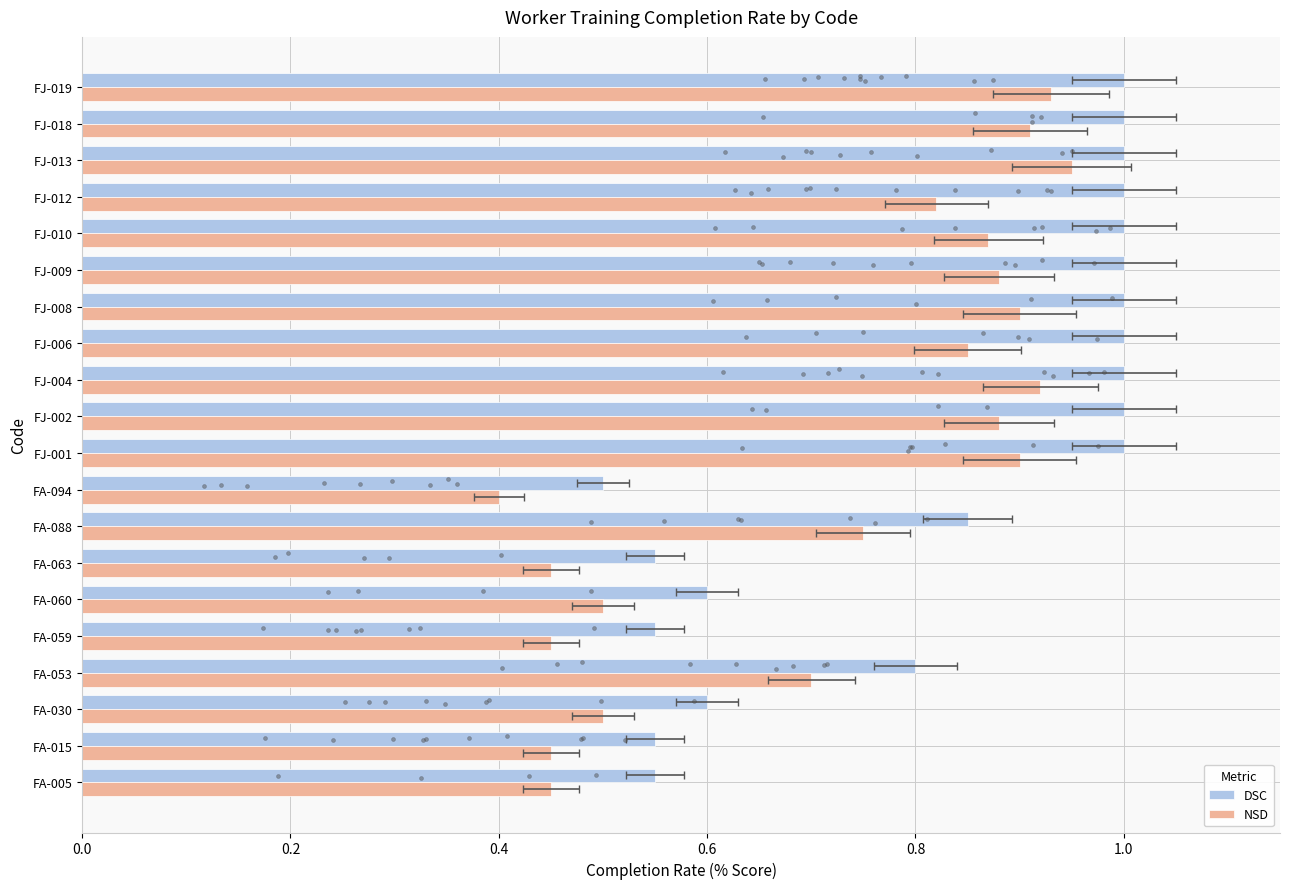

Which series has the largest Y range (max minus min)?

NSD